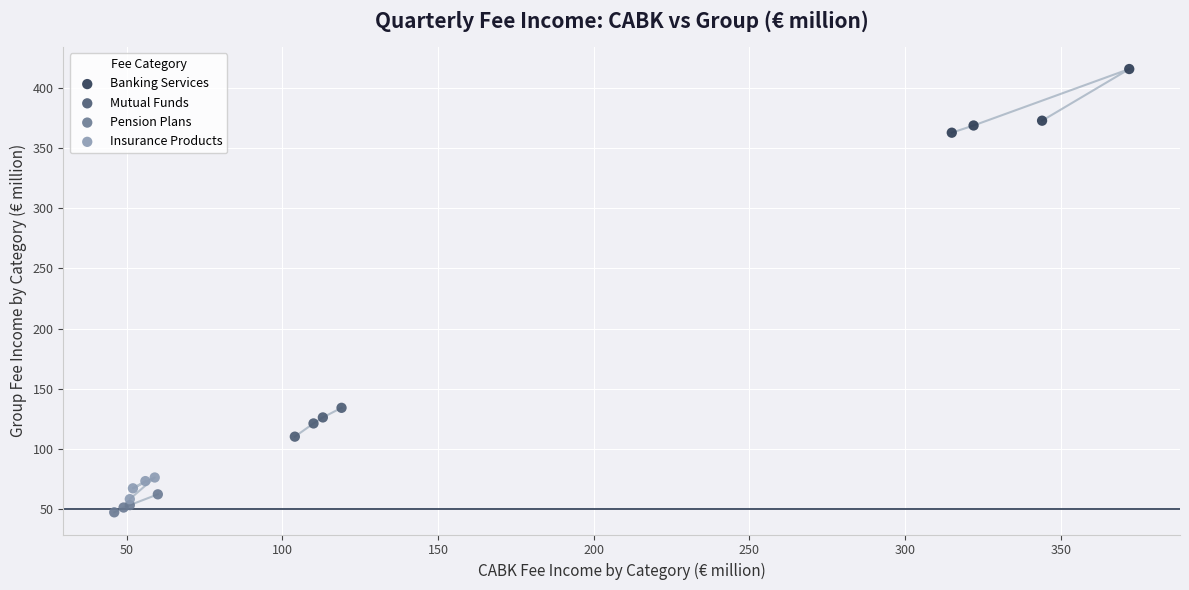

Which series contains the highest Y value?

Banking Services